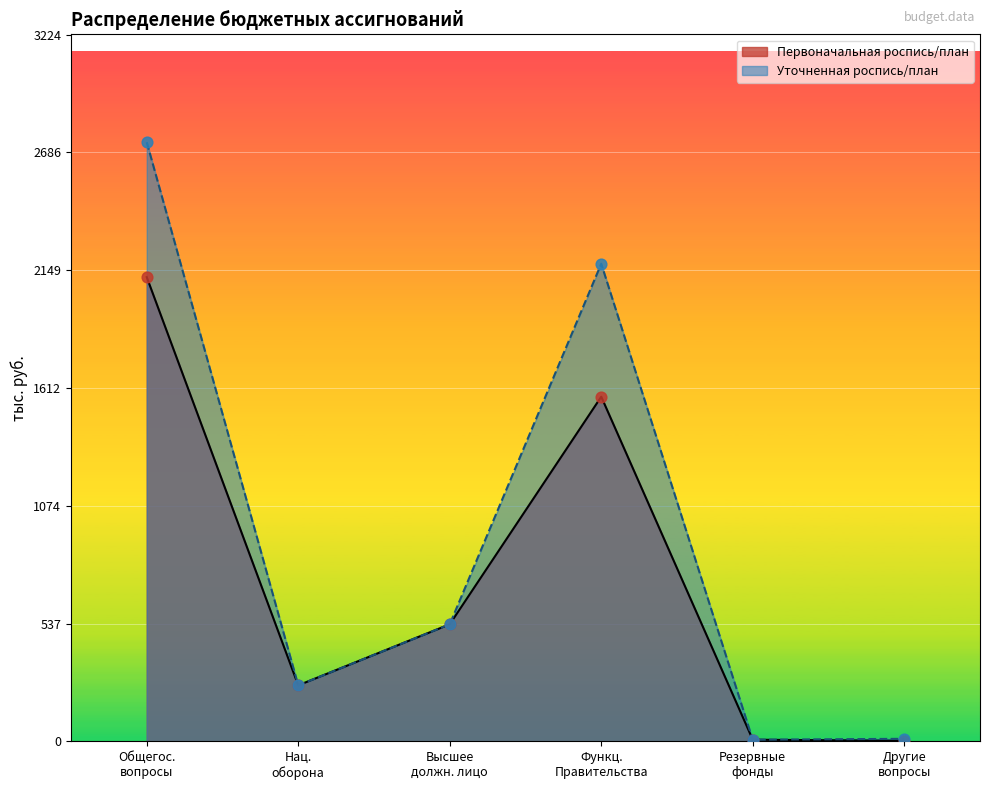

Which series contains the lowest Y value?

Первоначальная роспись/план